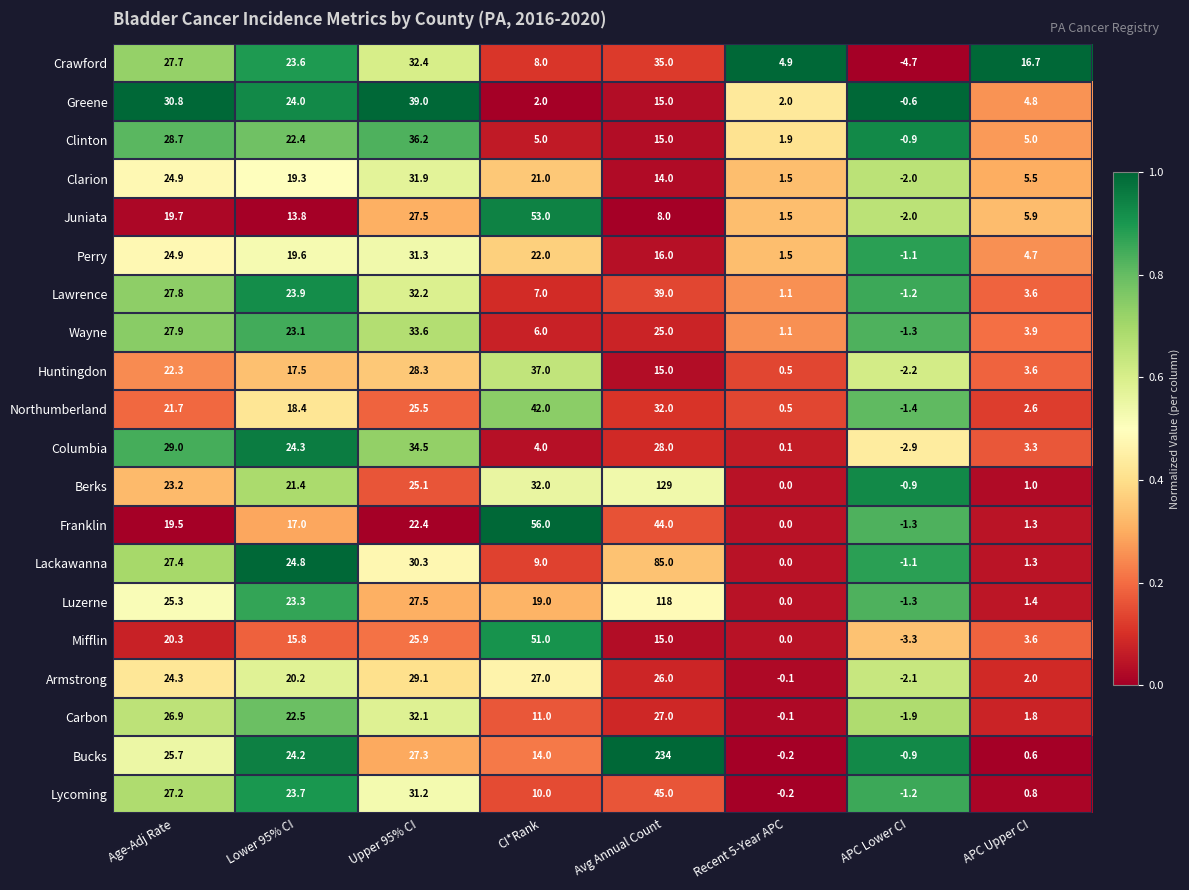

The Clarion series shows 23.1 at Avg Annual Count. True or false?

False